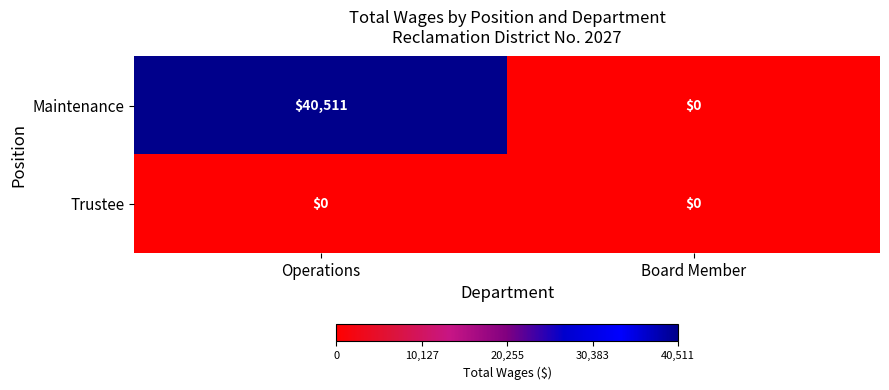

What is the total value across all series at Operations?

40511